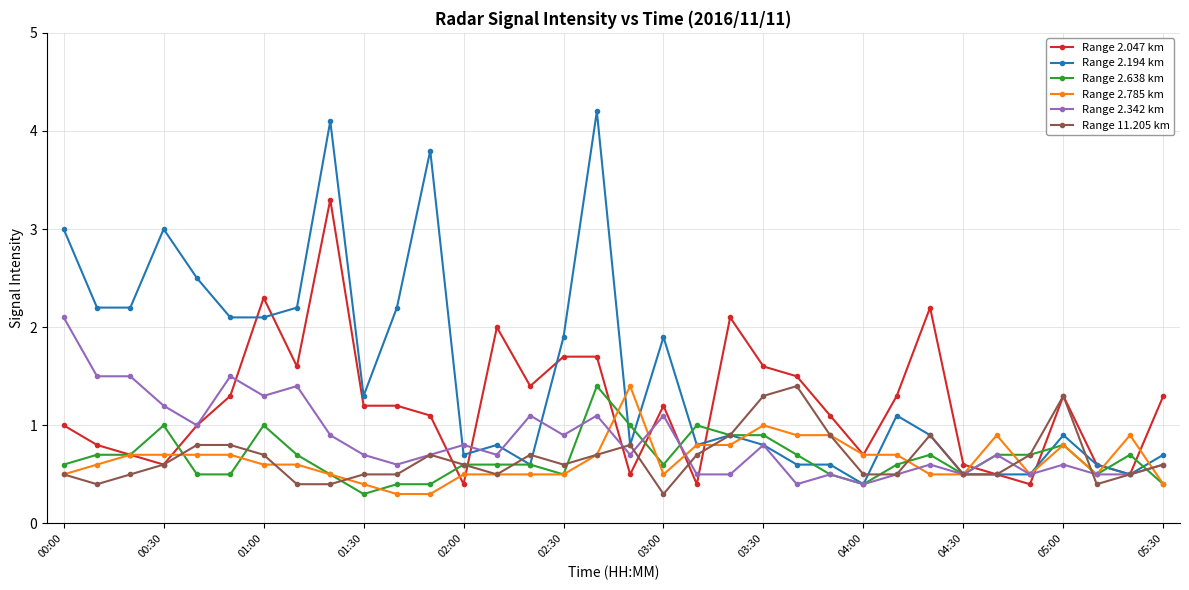

True or false: Range 2.194 km and Range 2.342 km intersect in this chart.

True